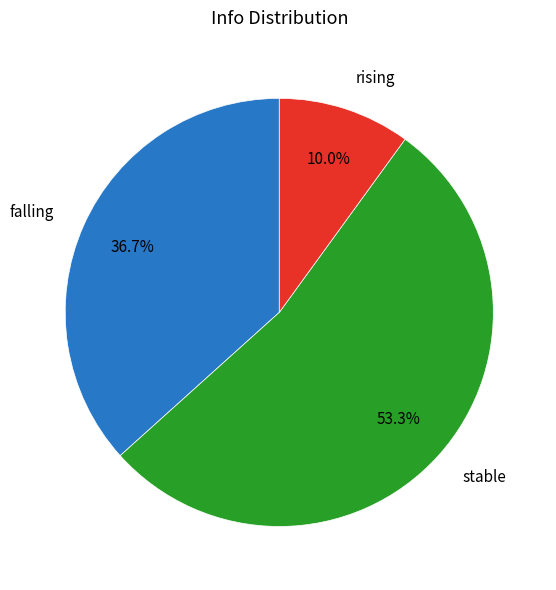

What is the total percentage of falling and rising?

46.7%